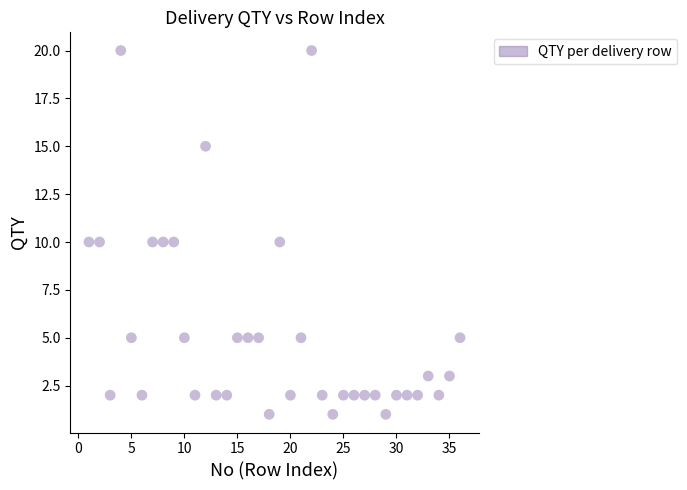

What is the range of Y values (max minus min)?

19